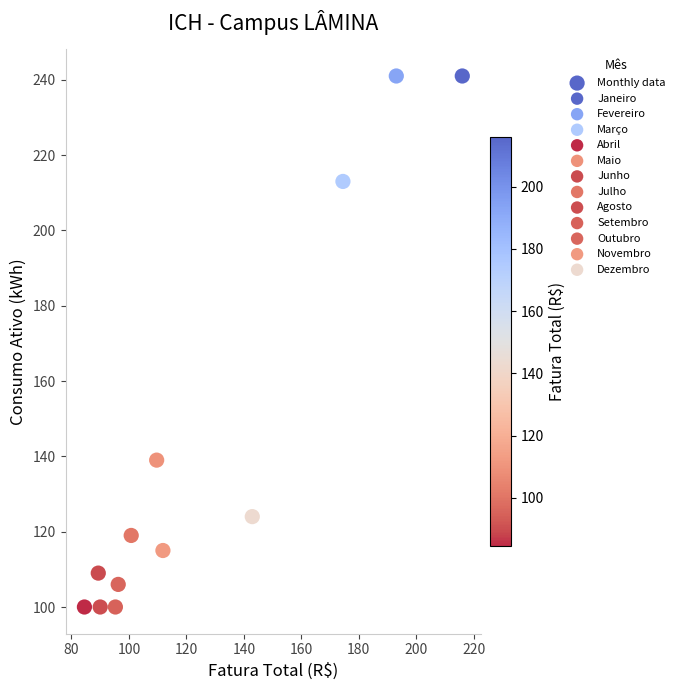

What is the range of Y values (max minus min)?

141